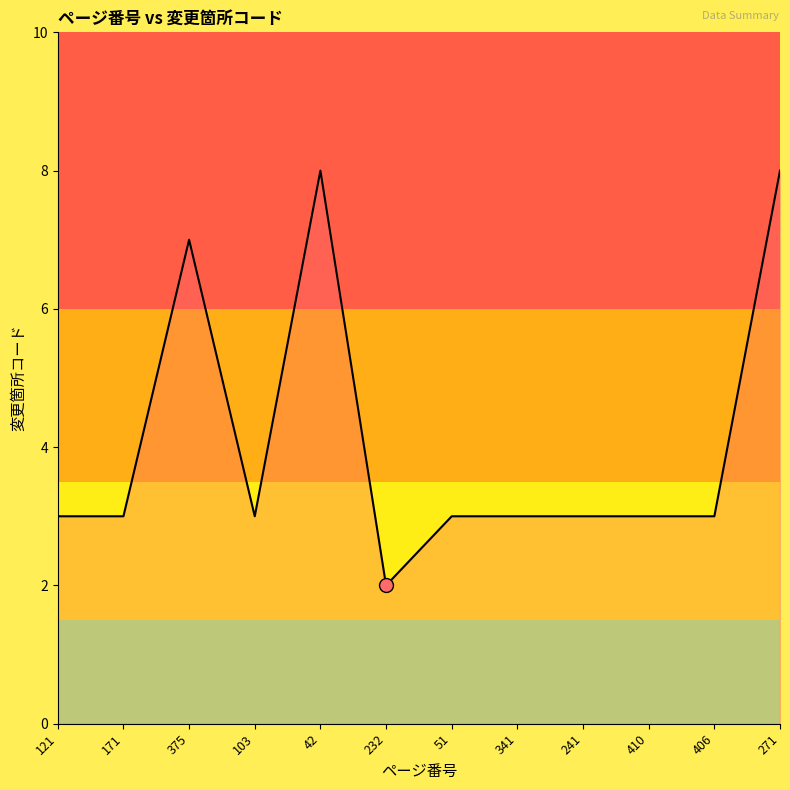

Between 375 and 271, which is larger?

271